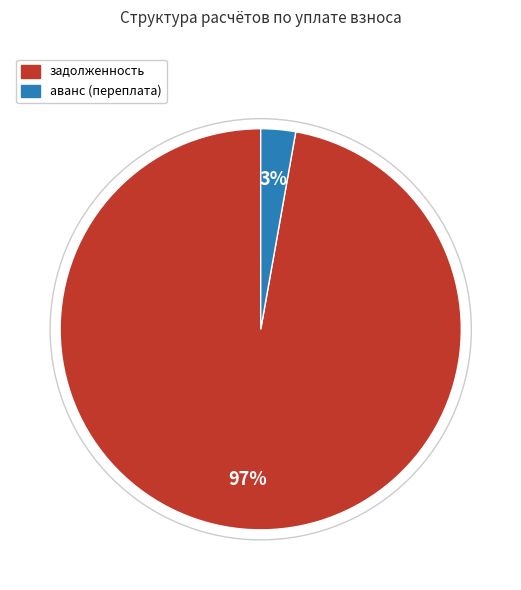

How many slices are in this pie chart?

2